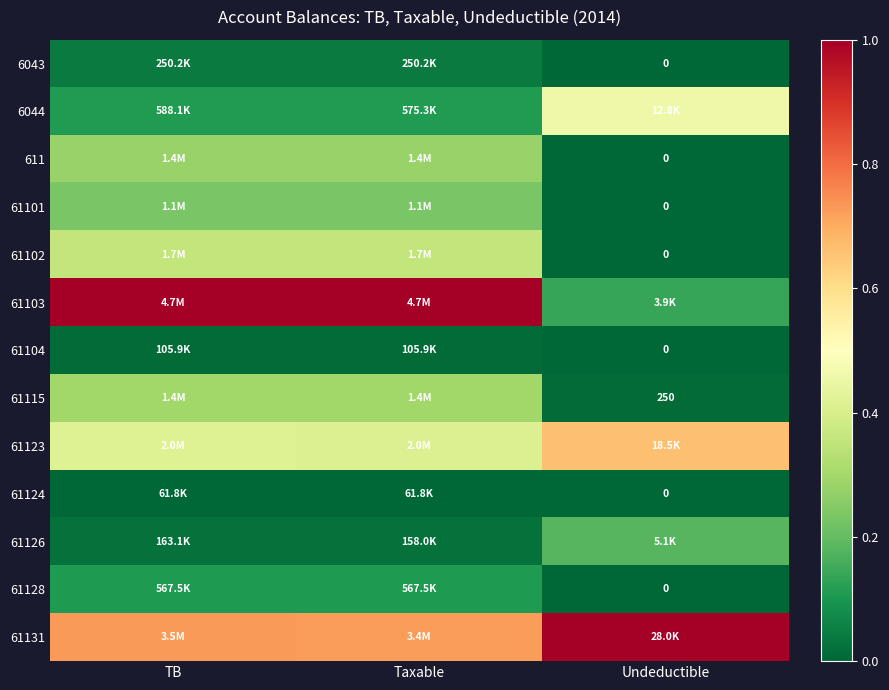

Which series has the largest range (max minus min)?

61103